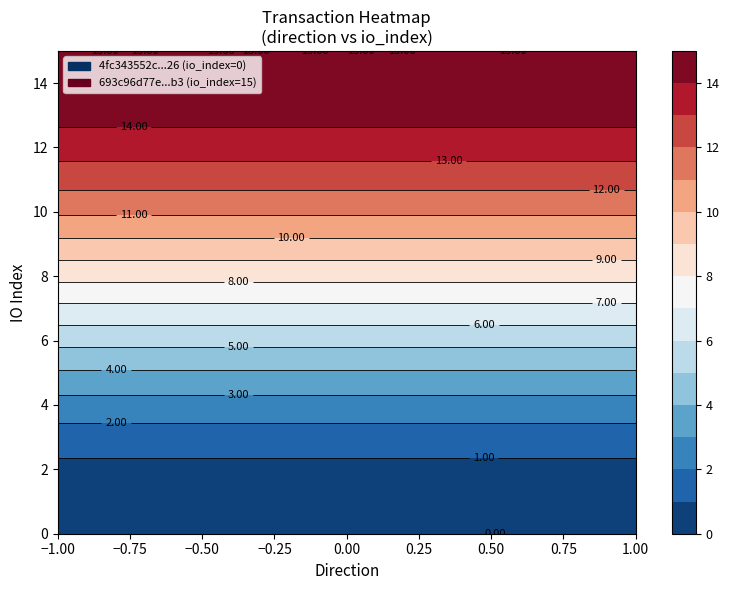

What is the sum of all 4fc343552c6256f720c30bdc071d0c347c68e26 values?

-1